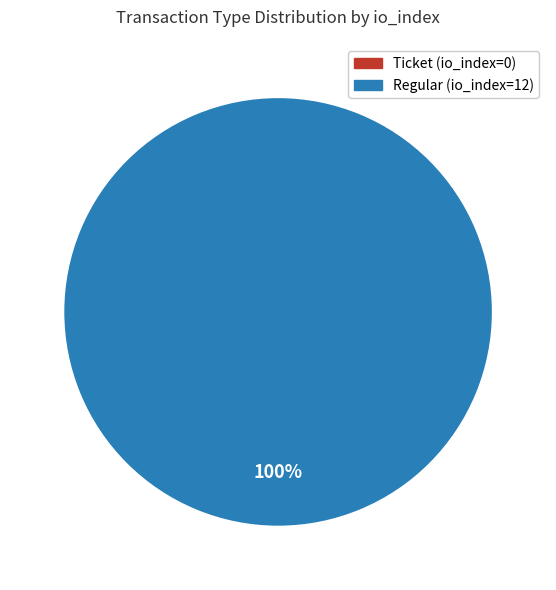

Does any single category account for the majority?

Yes